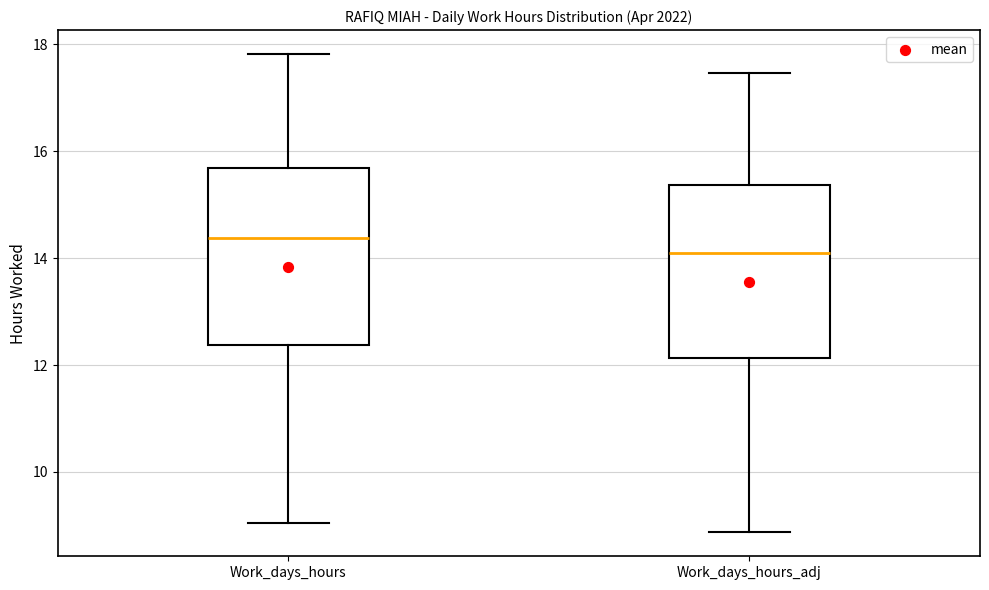

Which box's median line is the highest?

Work_days_hours